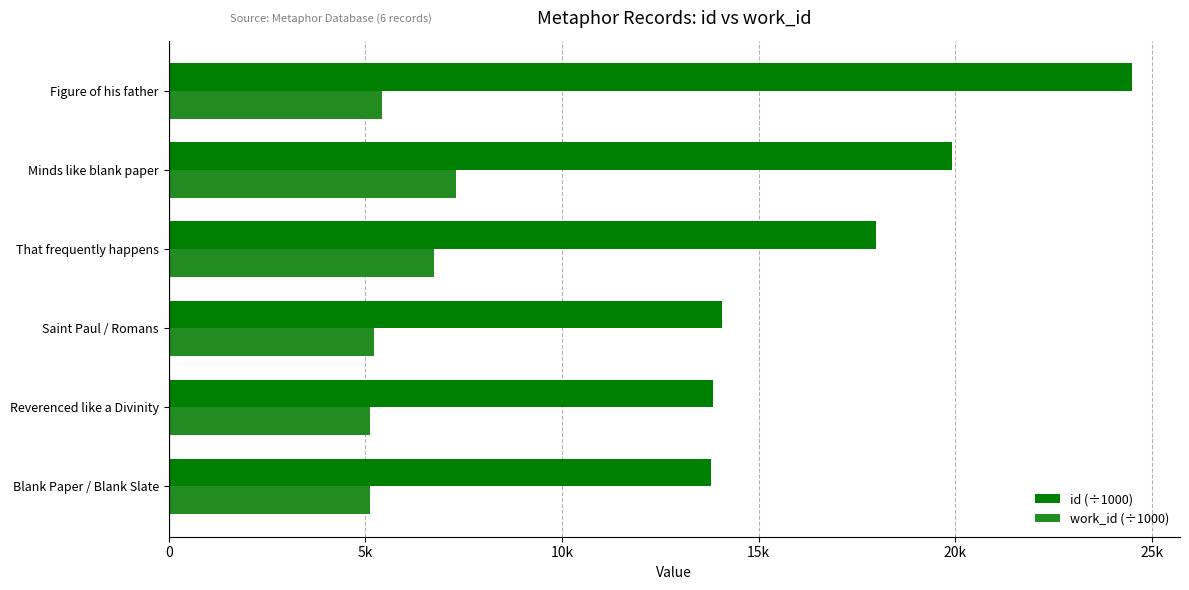

Reading right to left, transcribe all the data shown in this chart.

id (÷1000): 24.5	19.9	18.0	14.1	13.8	13.8
work_id (÷1000): 5.4	7.3	6.7	5.2	5.1	5.1